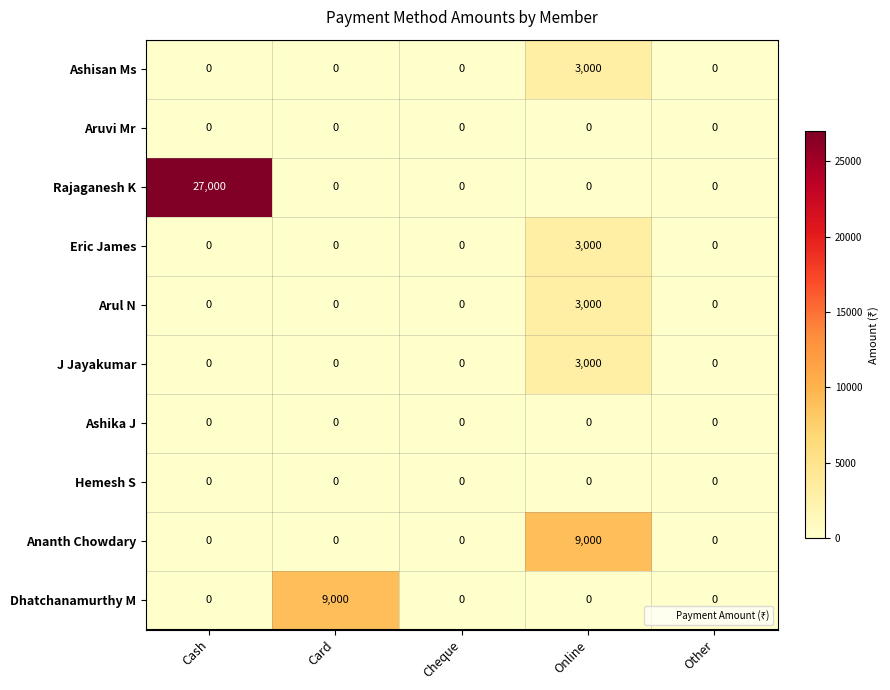

True or false: Aruvi Mr has a value of 0 at Online.

True